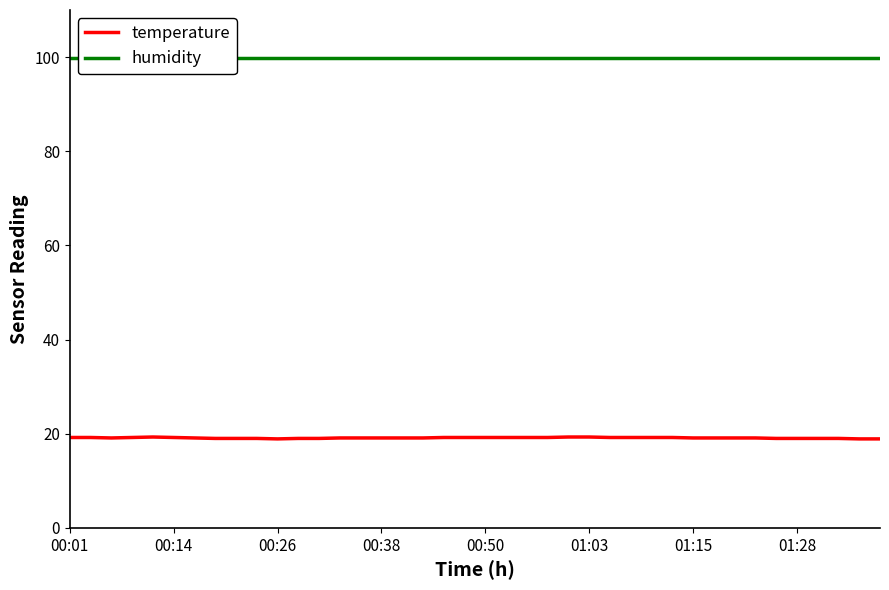

True or false: humidity has more than 2 interior local peaks.

False